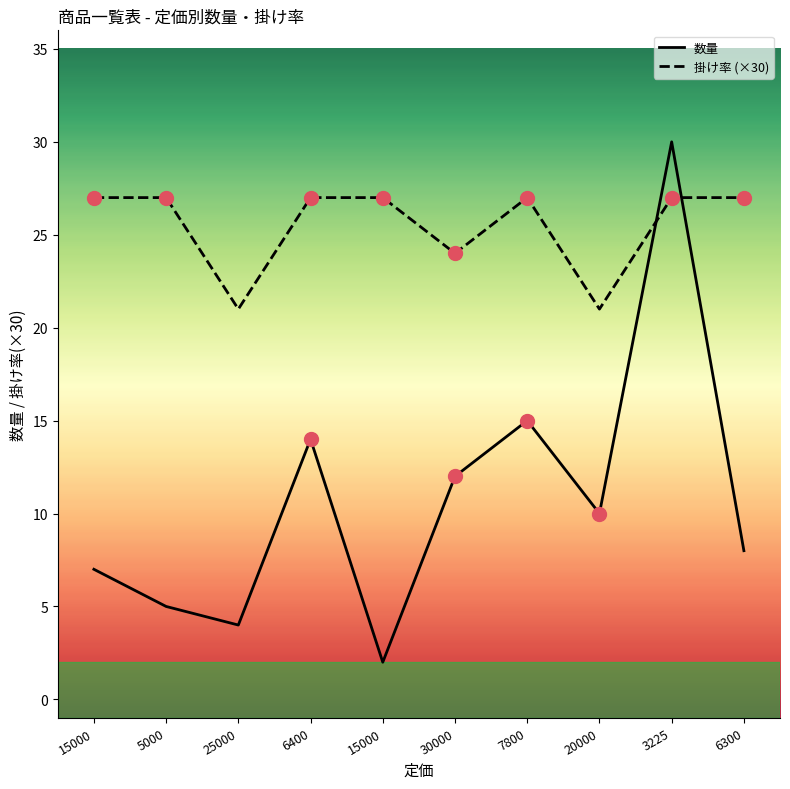

At which category is the sum across all series the highest?

3225